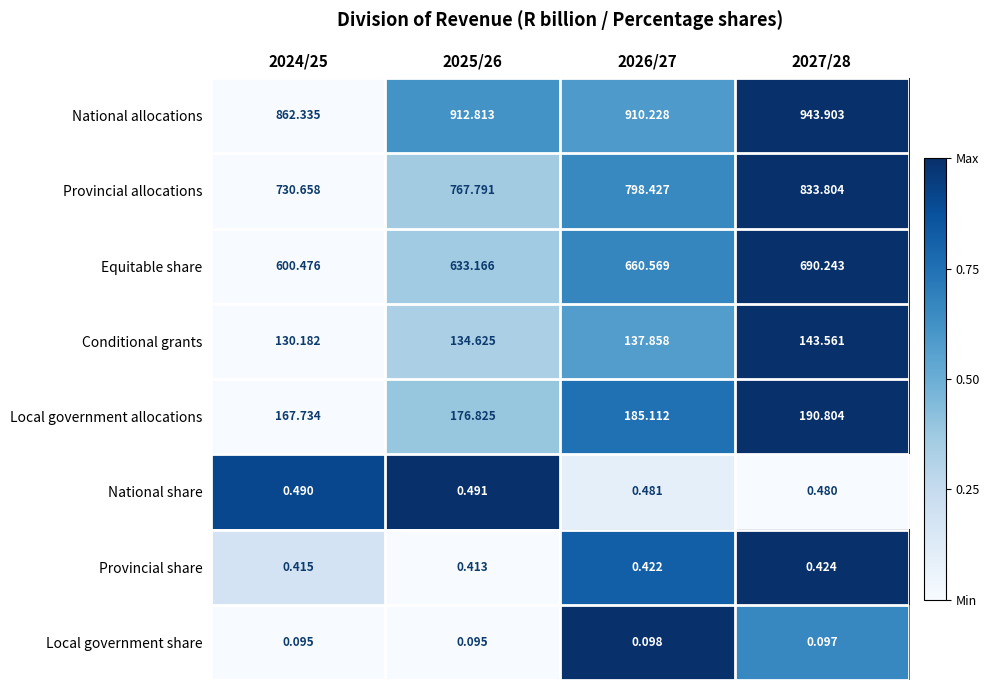

At how many categories does at least one series exceed 0?

4